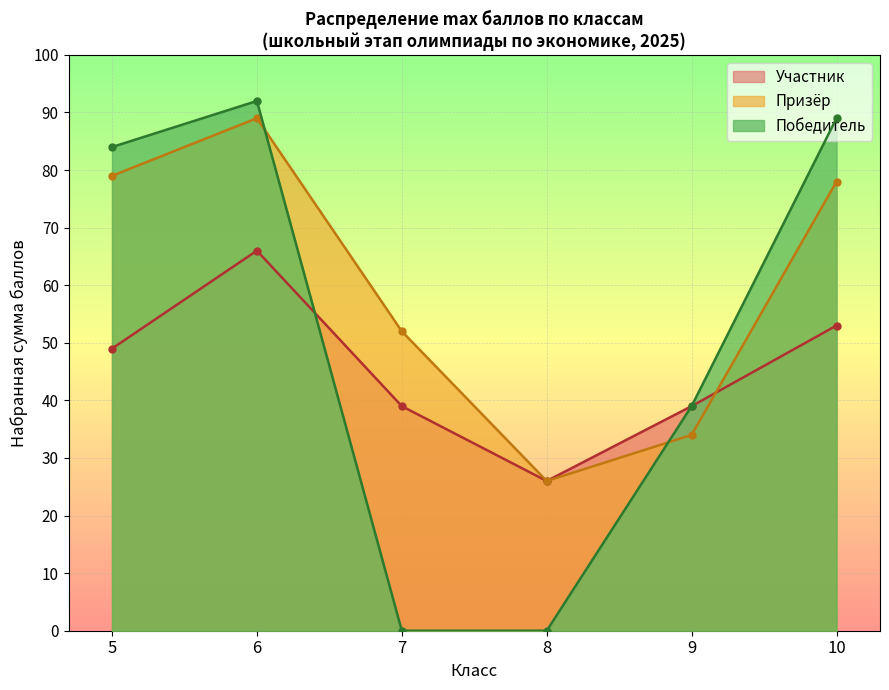

What is the total value across all series at 6?

247